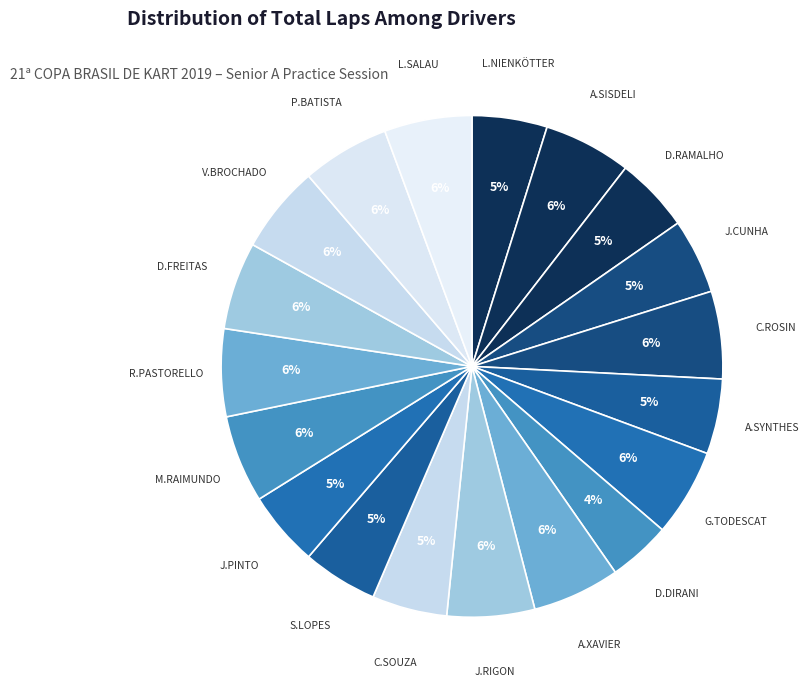

To the nearest percent, what portion does P.BATISTA represent?

6%